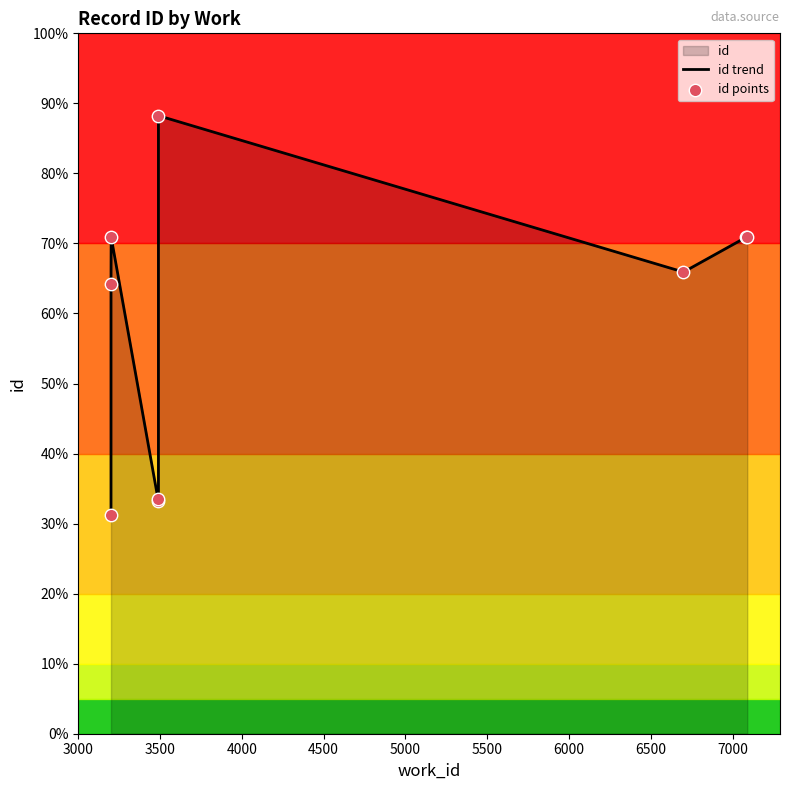

Which series has the largest total across all categories?

id trend